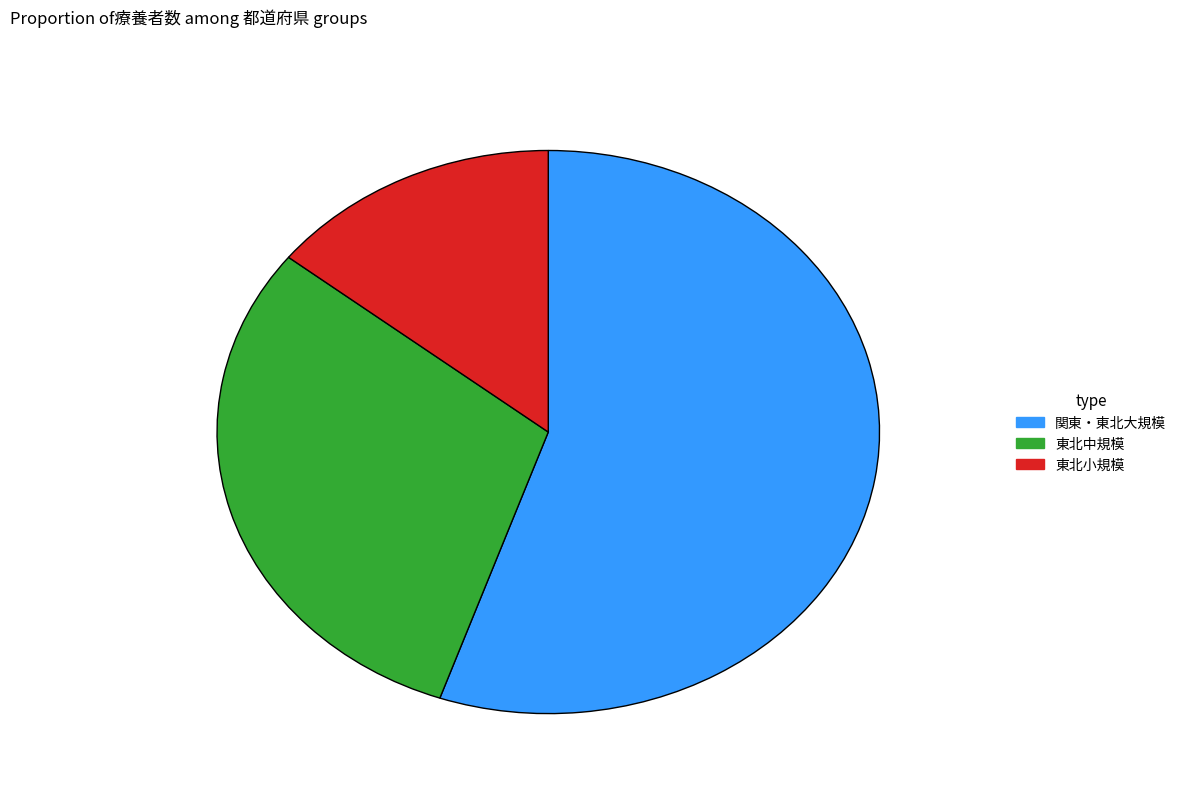

Is there any slice that represents more than half of the pie?

Yes